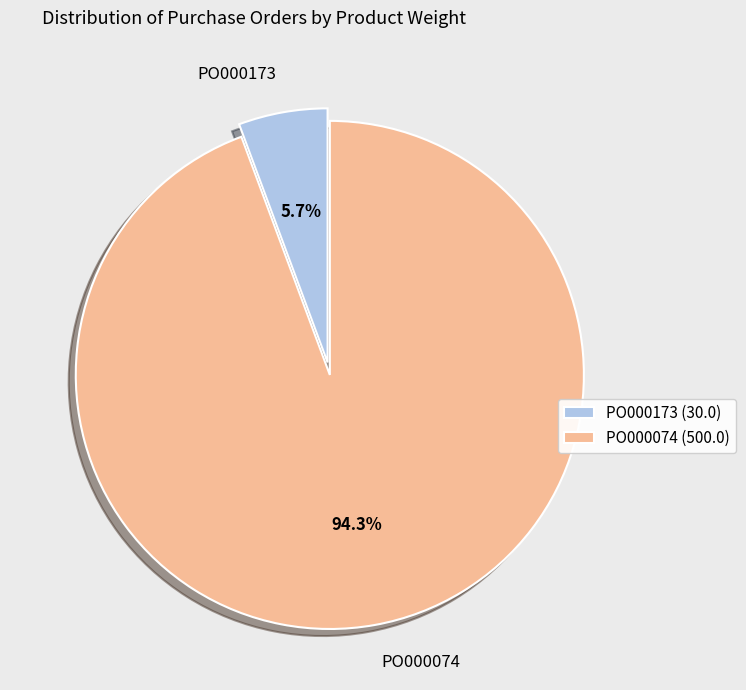

Is it true that PO000074 is 94% of the pie?

True